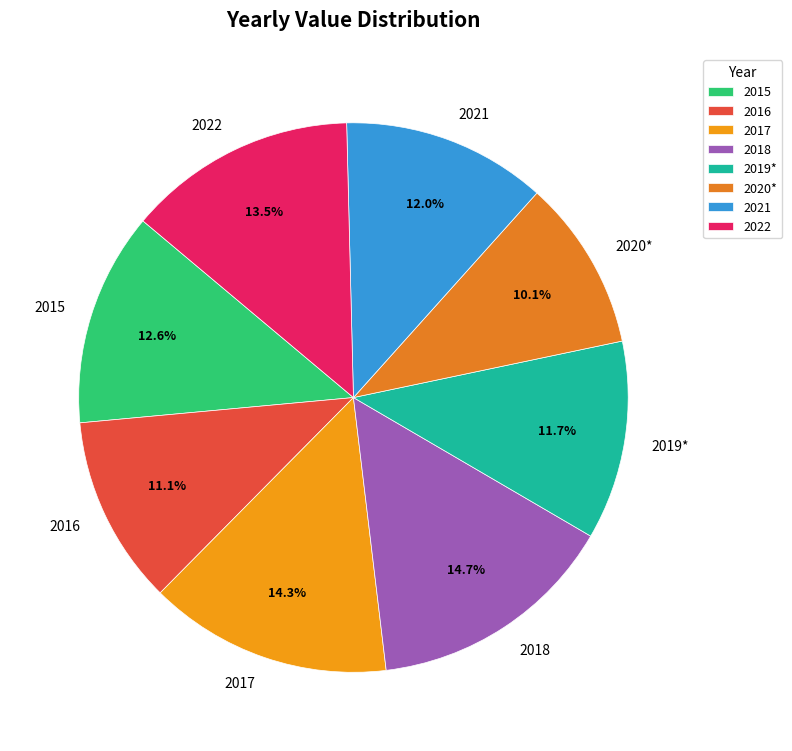

Which has a higher value, 2022 or 2019*?

2022